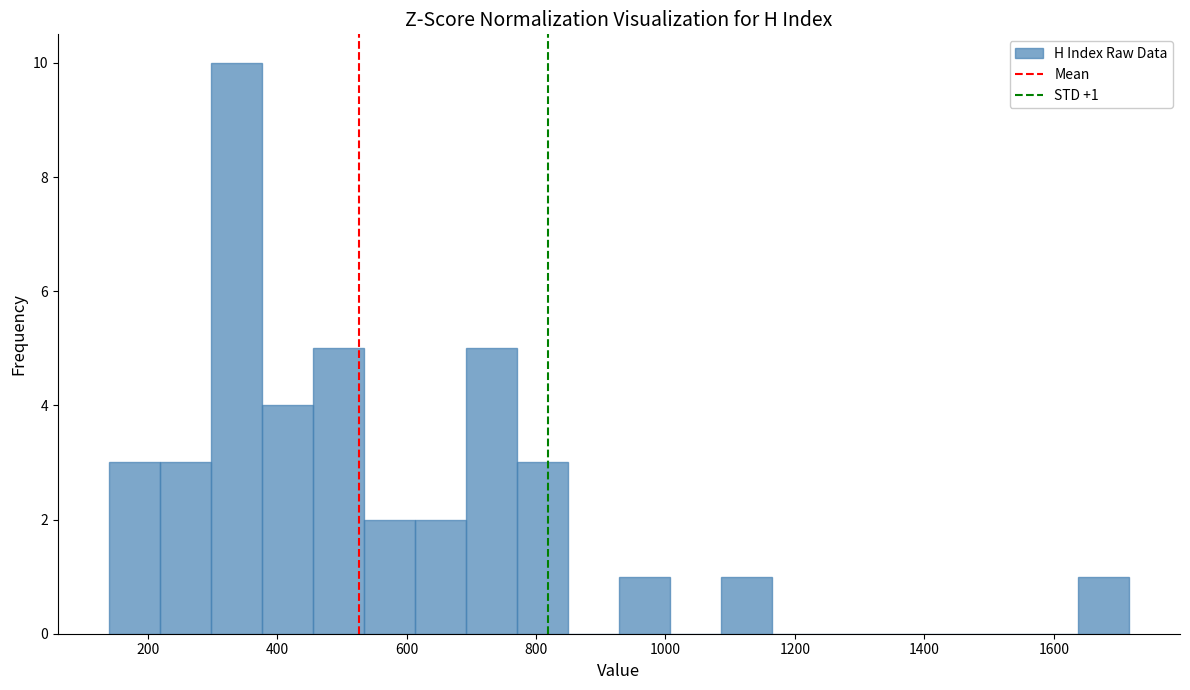

Read against the x-axis, roughly where is the centre of the tallest bar?

340